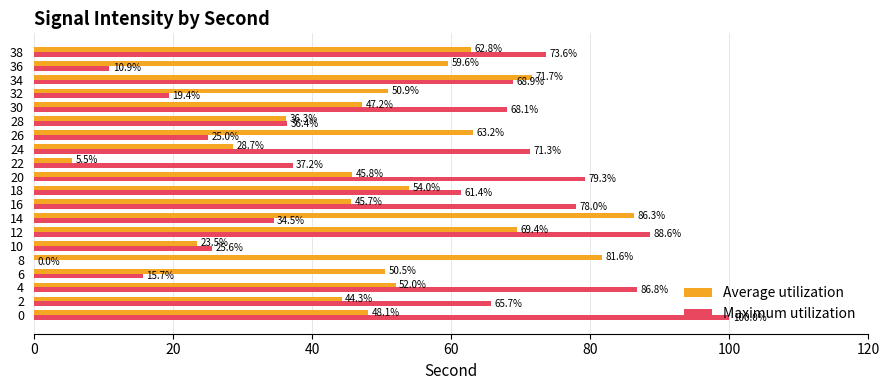

What is the greatest value displayed?

100.0